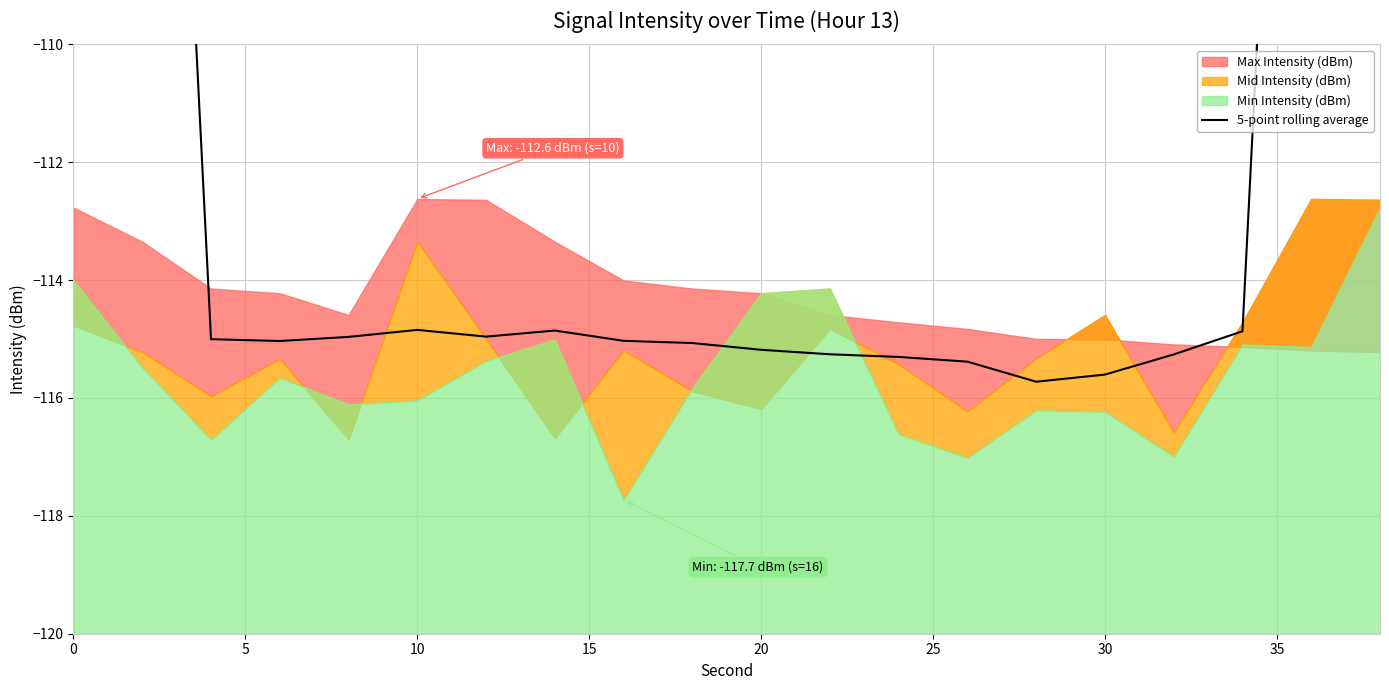

What is the greatest value displayed?

-68.6